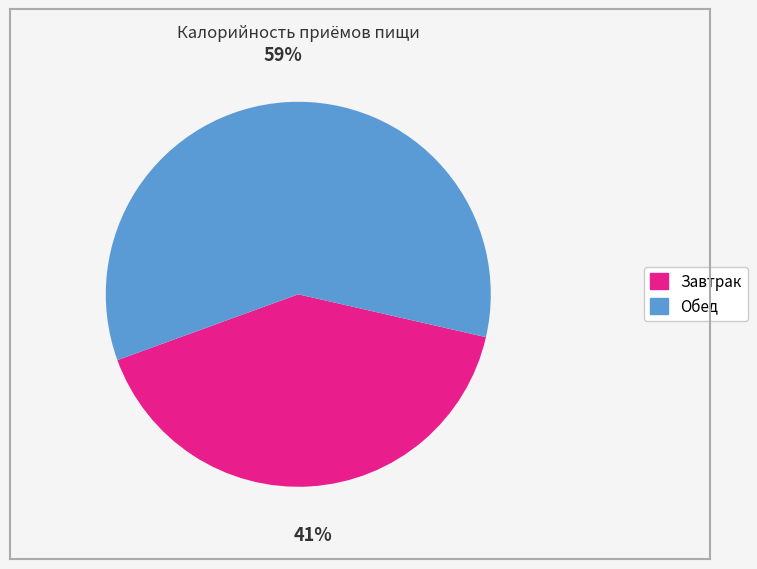

The Завтрак slice represents 41% of the pie. True or false?

True